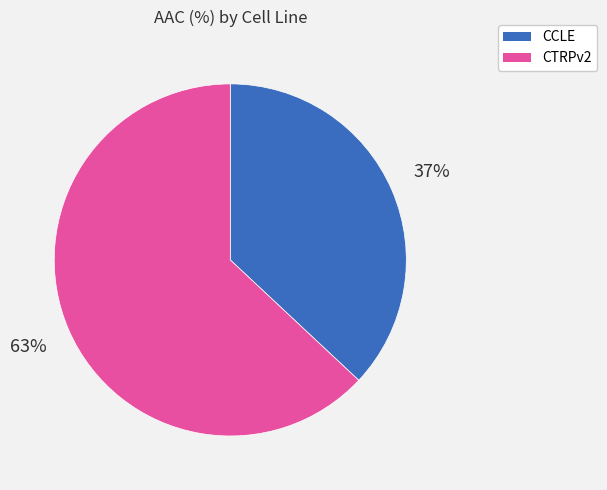

Rank the categories by value from highest to lowest.

CTRPv2, CCLE